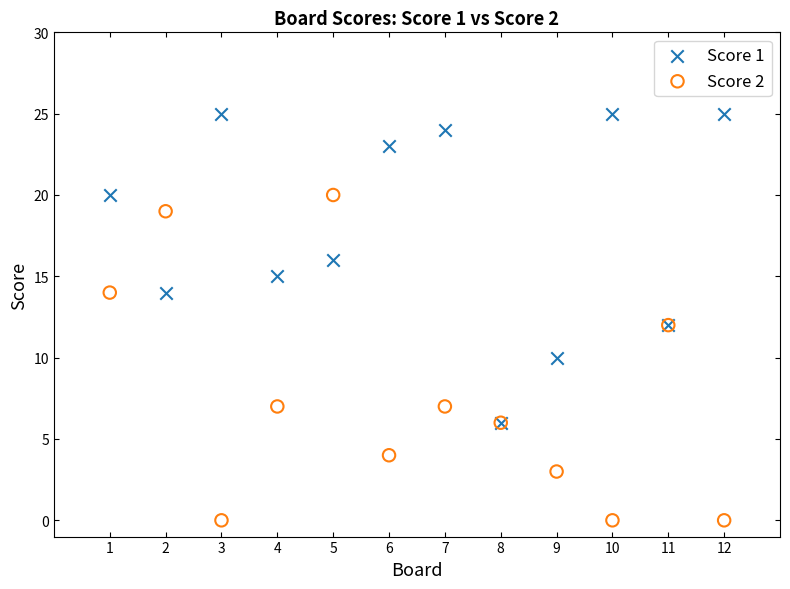

What are all the series names shown in the legend?

Score 1, Score 2